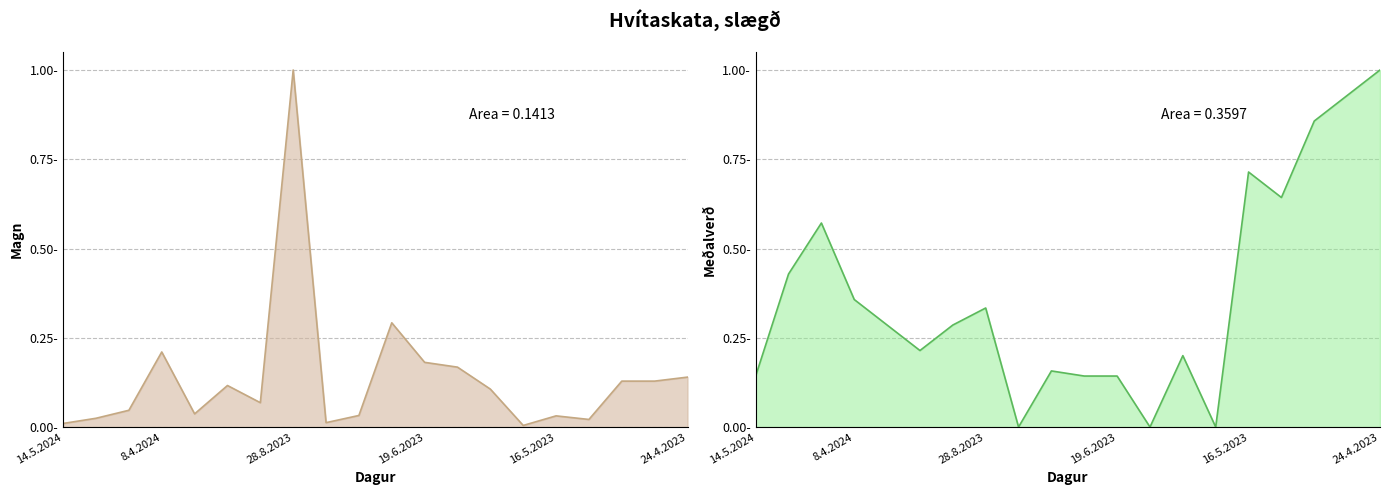

Reading right to left, transcribe all the data shown in this chart.

Magn: 24.4.2023=0.1	25.4.2023=0.1	2.5.2023=0.1	8.5.2023=0.0	16.5.2023=0.0	30.5.2023=0.0	1.6.2023=0.1	15.6.2023=0.2	19.6.2023=0.2	26.6.2023=0.3	22.8.2023=0.0	23.8.2023=0.0	28.8.2023=1.0	30.8.2023=0.1	18.9.2023=0.1	12.11.2023=0.0	8.4.2024=0.2	22.4.2024=0.0	29.4.2024=0.0	14.5.2024=0.0
Meðalverð: 24.4.2023=1.0	25.4.2023=0.9	2.5.2023=0.9	8.5.2023=0.6	16.5.2023=0.7	30.5.2023=0.0	1.6.2023=0.2	15.6.2023=0.0	19.6.2023=0.1	26.6.2023=0.1	22.8.2023=0.2	23.8.2023=0.0	28.8.2023=0.3	30.8.2023=0.3	18.9.2023=0.2	12.11.2023=0.3	8.4.2024=0.4	22.4.2024=0.6	29.4.2024=0.4	14.5.2024=0.1